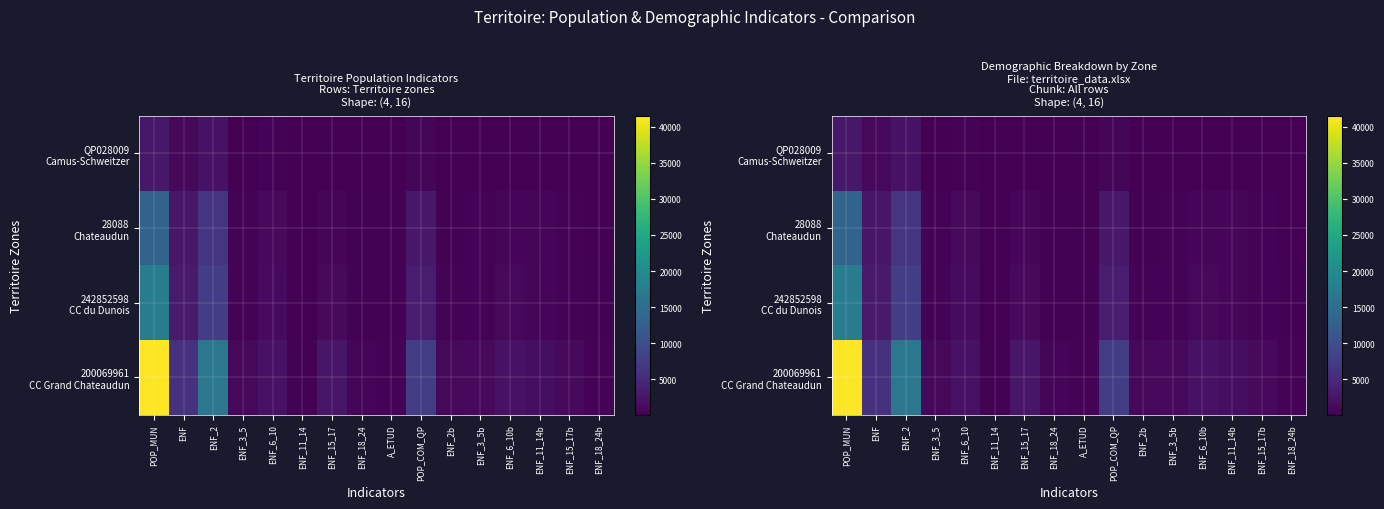

Which series changed the most between A_ETUD and POP_COM_QP?

200069961 CC Grand Chateaudun